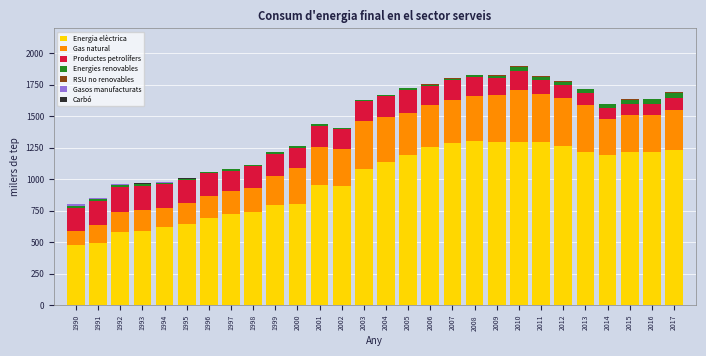

The Energia elèctrica series shows 1266.4 at 2012. True or false?

True